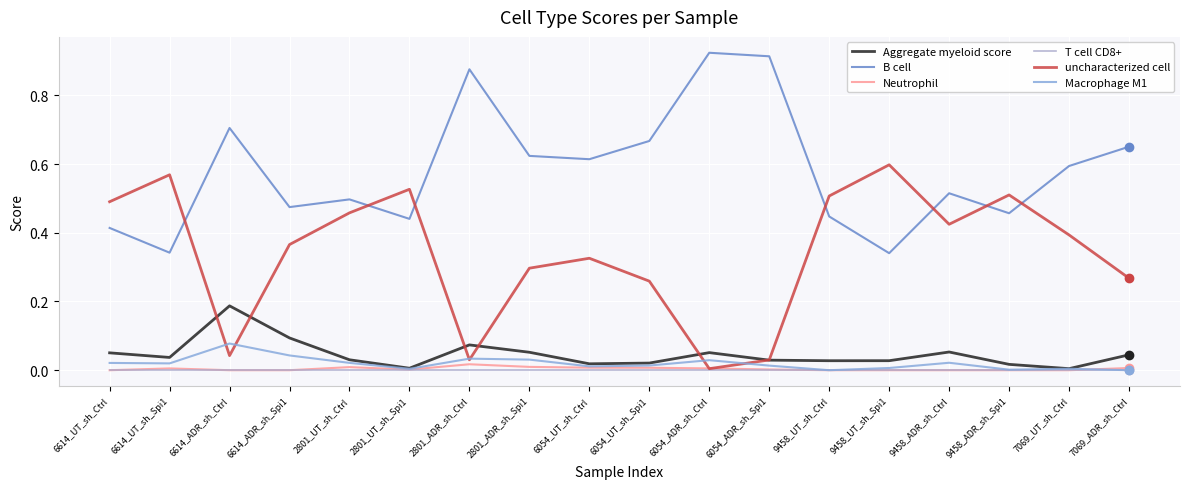

How many lines are shown in the chart?

6